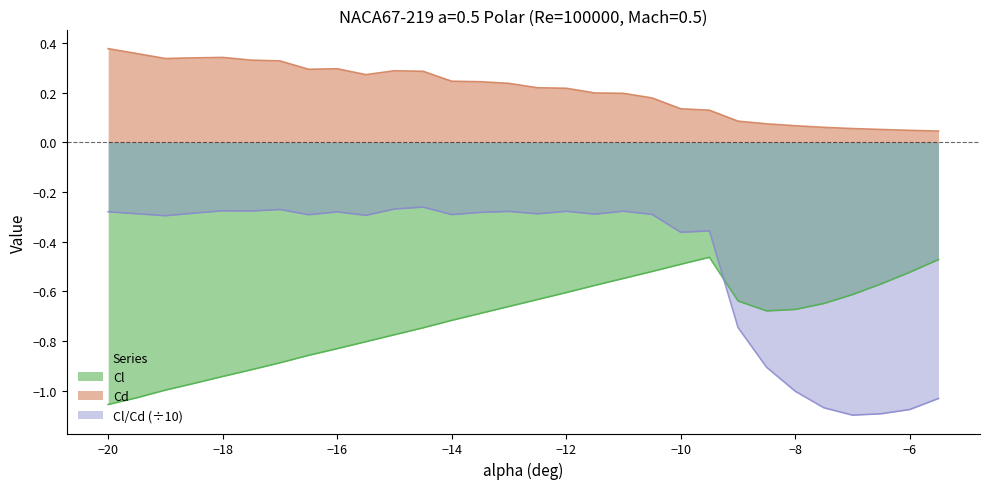

Rank the series by their average value, from highest to lowest.

Cd, Cl/Cd (÷10), Cl